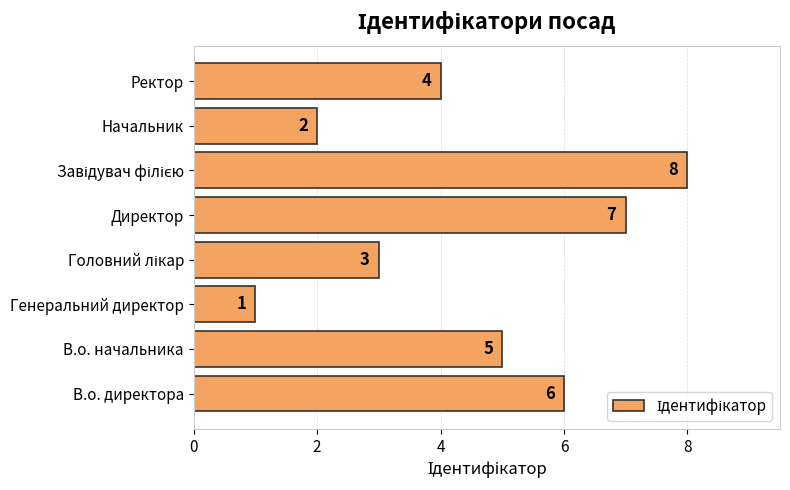

Reading bottom to top, list all the values displayed in this chart.

6	5	1	3	7	8	2	4